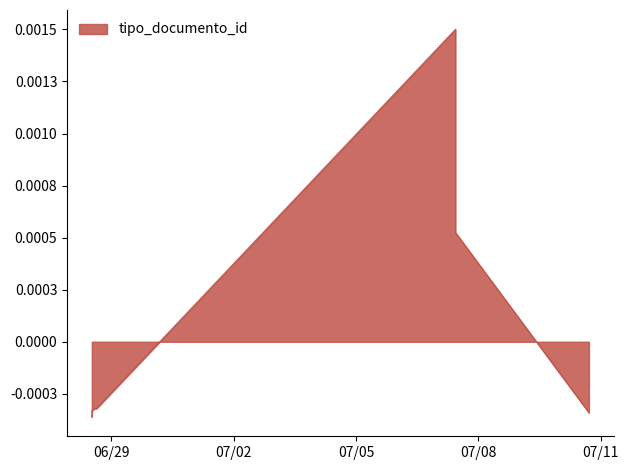

What is the label of the 7th point from the left?

2023-07-07 10:34:04